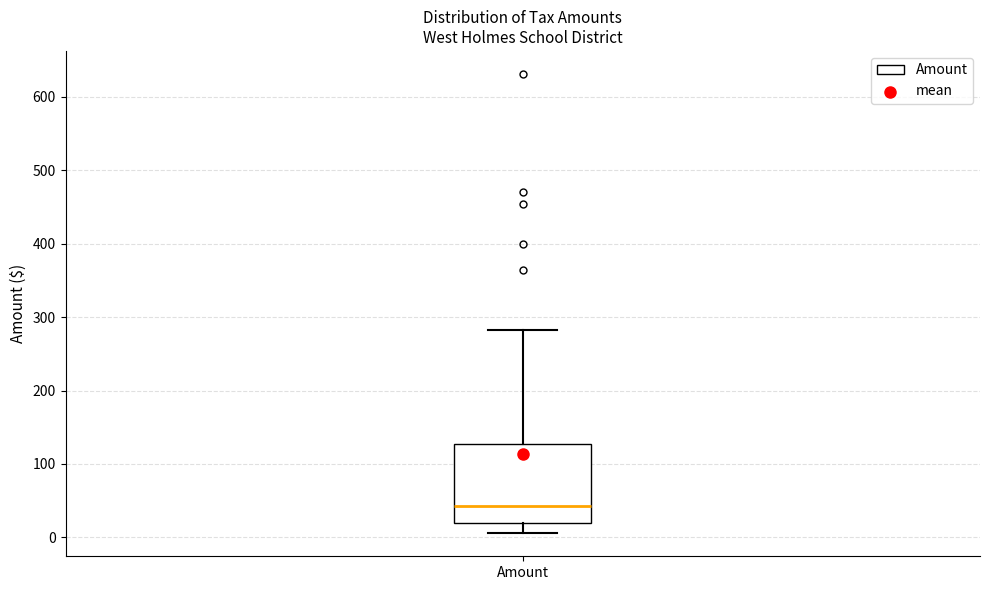

Read this box plot against the y-axis: the position of the median line, the range covered by the box, and the ends of both whiskers. The values are not printed on the chart, so give them approximately, as read against the axis.

median 40, box 20 to 130, whiskers 10 to 280